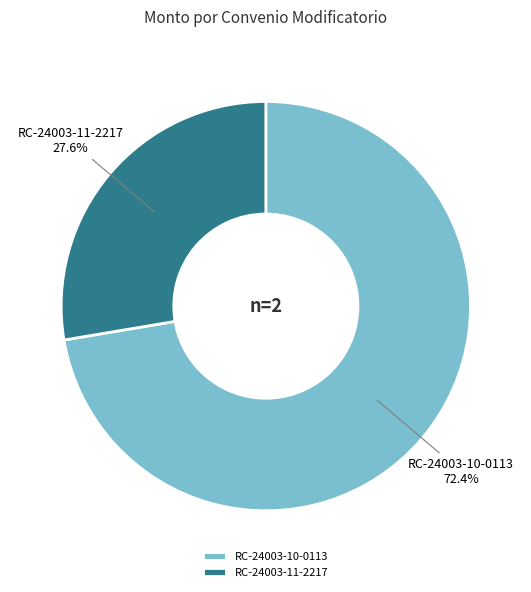

Is it true that RC-24003-11-2217 is 40% of the pie?

False